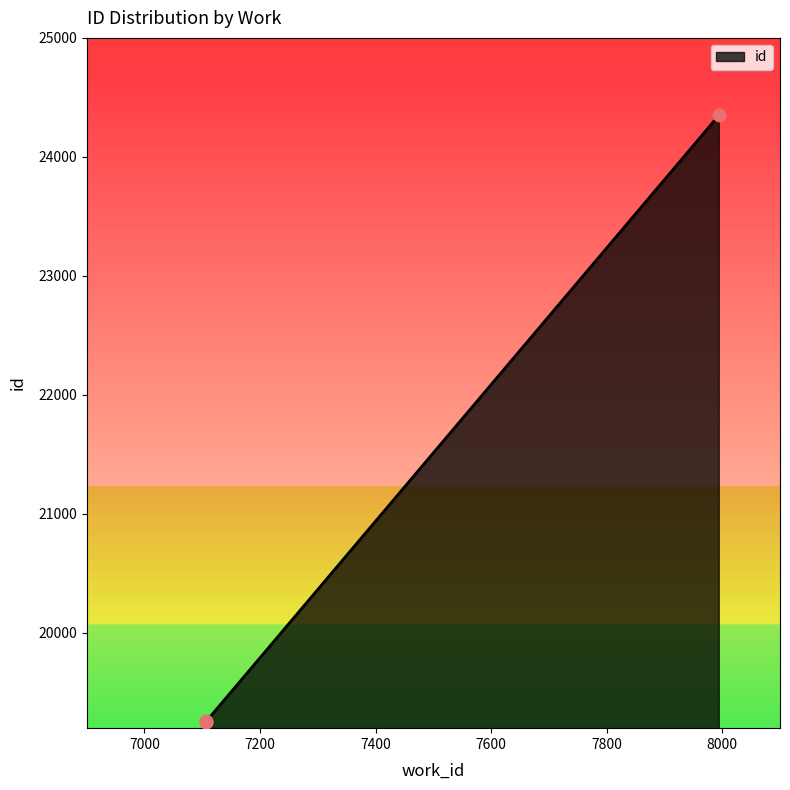

What is the change in value from 7107 to 7994?

+5092